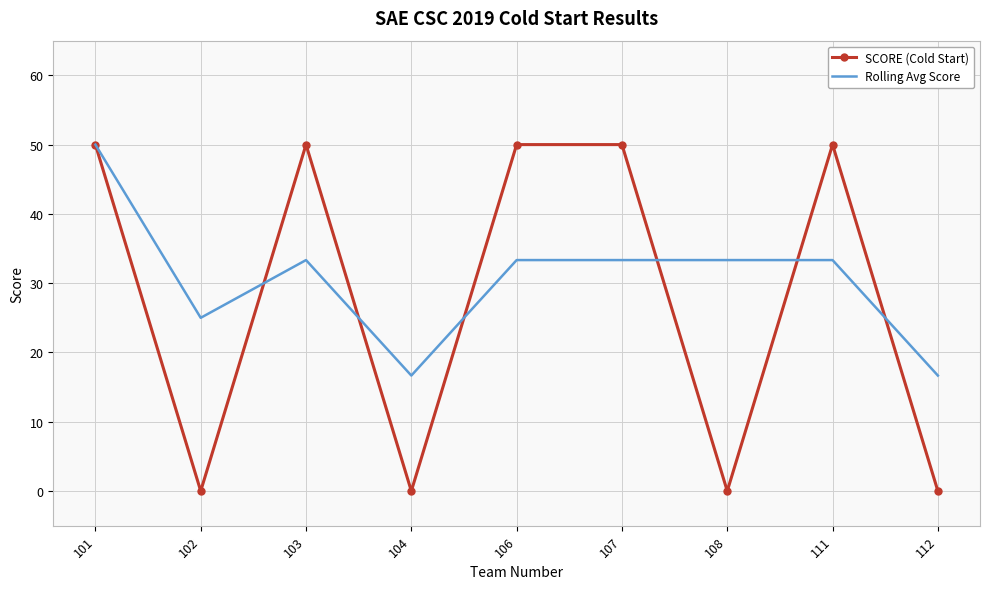

At how many categories does at least one series exceed 7?

9